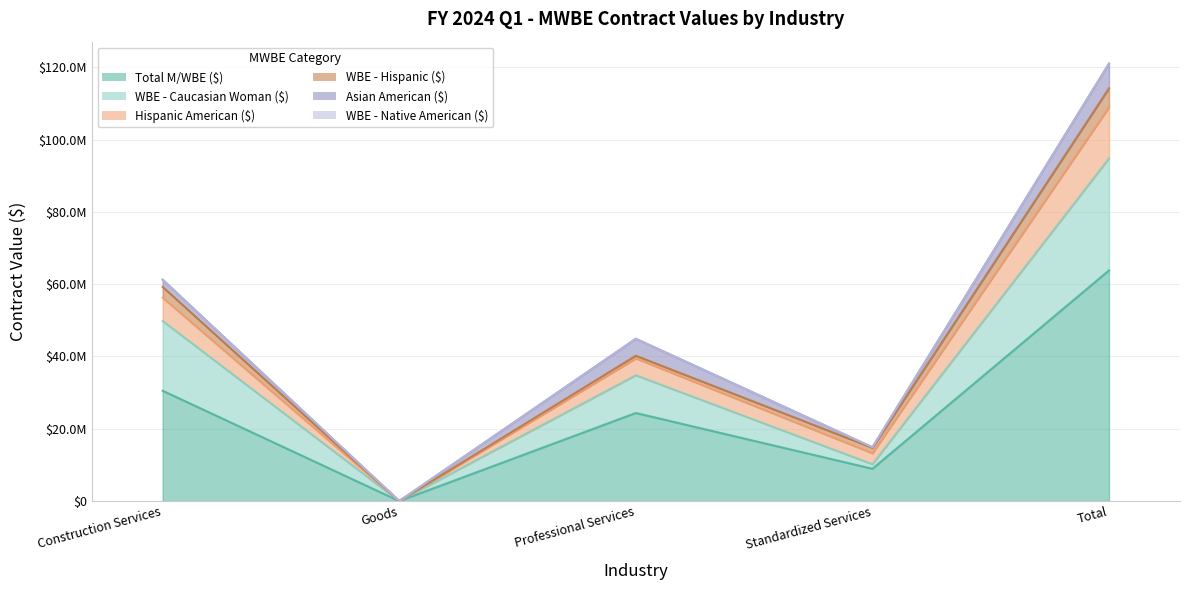

Where is Hispanic American ($) nearest to the value 57094887?

Construction Services